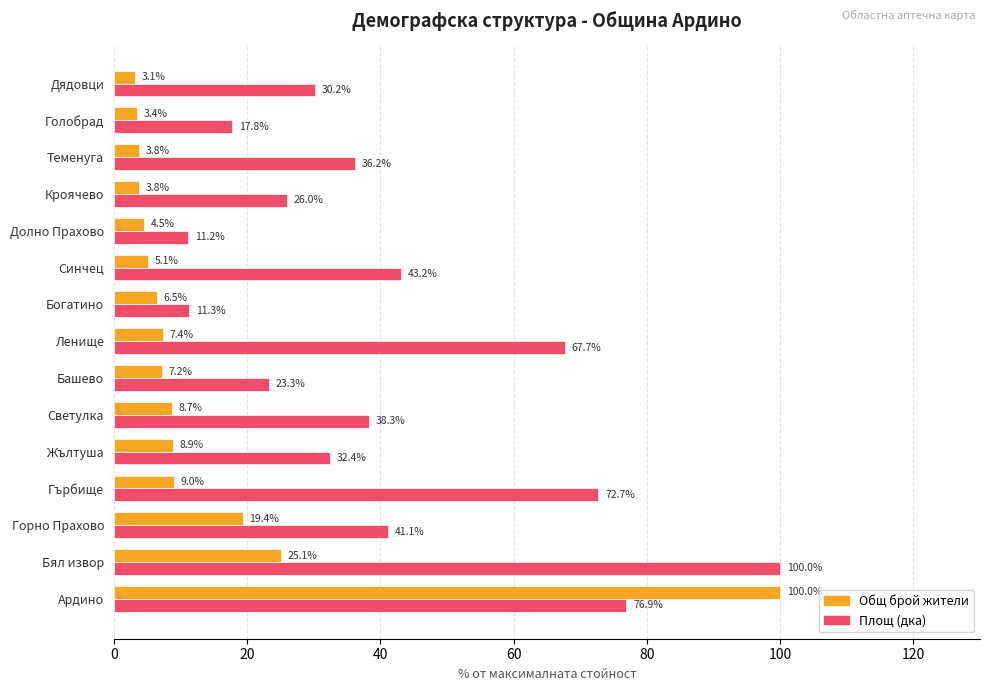

How many data points does each series have?

15